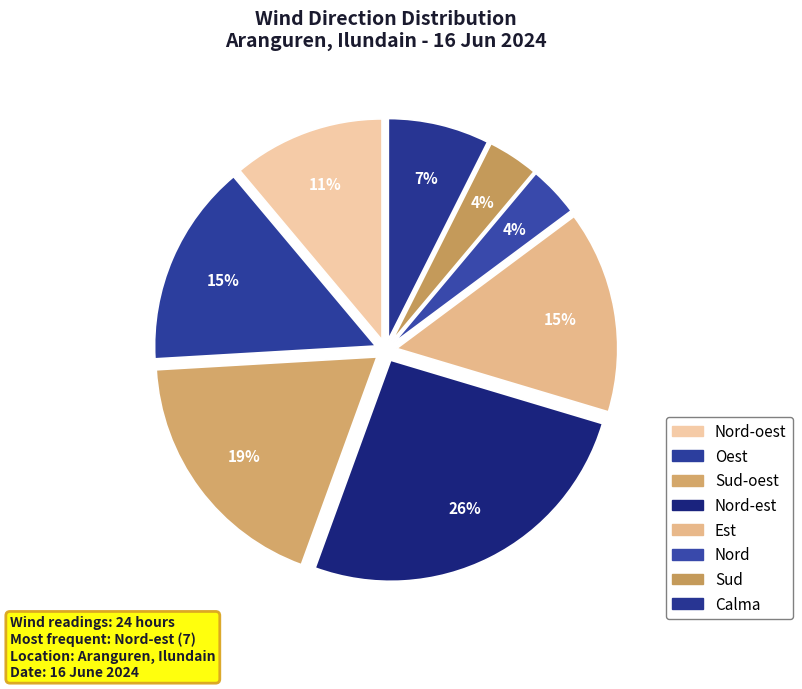

How many segments does this pie chart have?

8